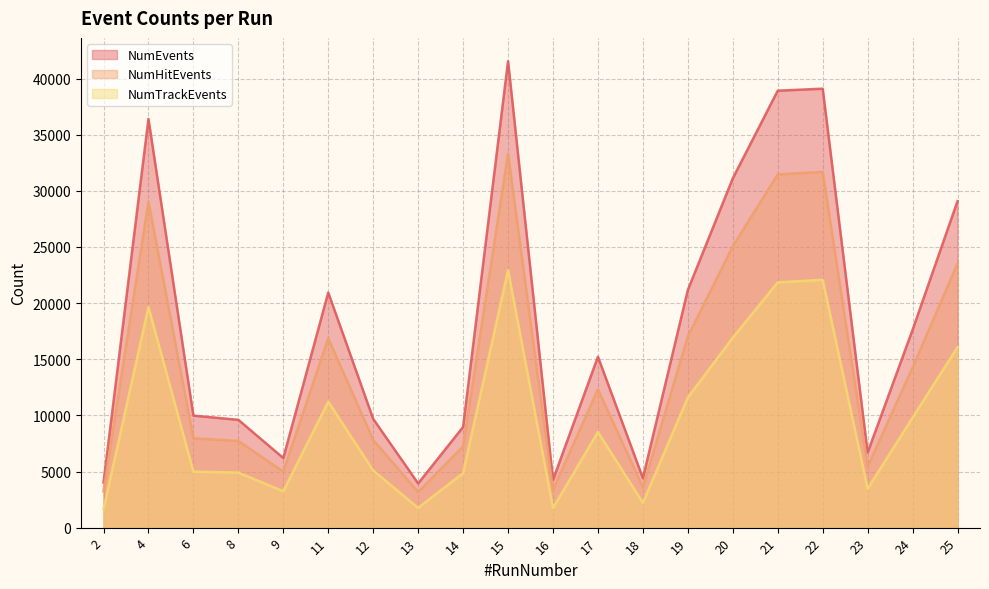

Reading left to right, extract all data points from this chart.

NumEvents: 4022	36404	9978	9601	6200	20941	9684	3934	8968	41549	4251	15222	4409	21170	31114	38922	39102	6683	17618	29087
NumHitEvents: 3236	29049	7958	7723	4989	16873	7808	3178	7237	33322	3367	12332	3585	17039	25066	31460	31691	5435	14263	23543
NumTrackEvents: 1639	19648	4987	4904	3242	11214	5093	1755	4856	22933	1745	8518	2214	11591	16922	21847	22075	3467	9803	16080